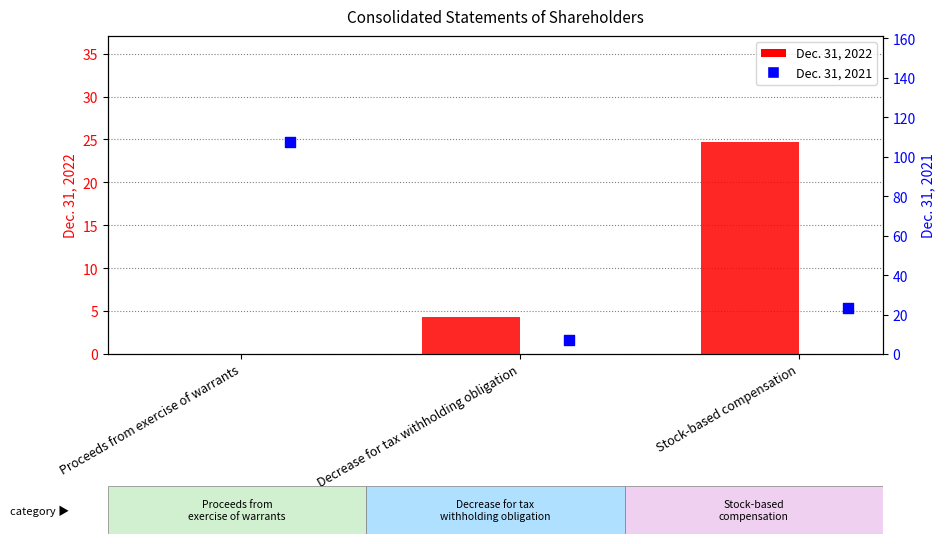

Which series has the largest total across all categories?

Dec. 31, 2021